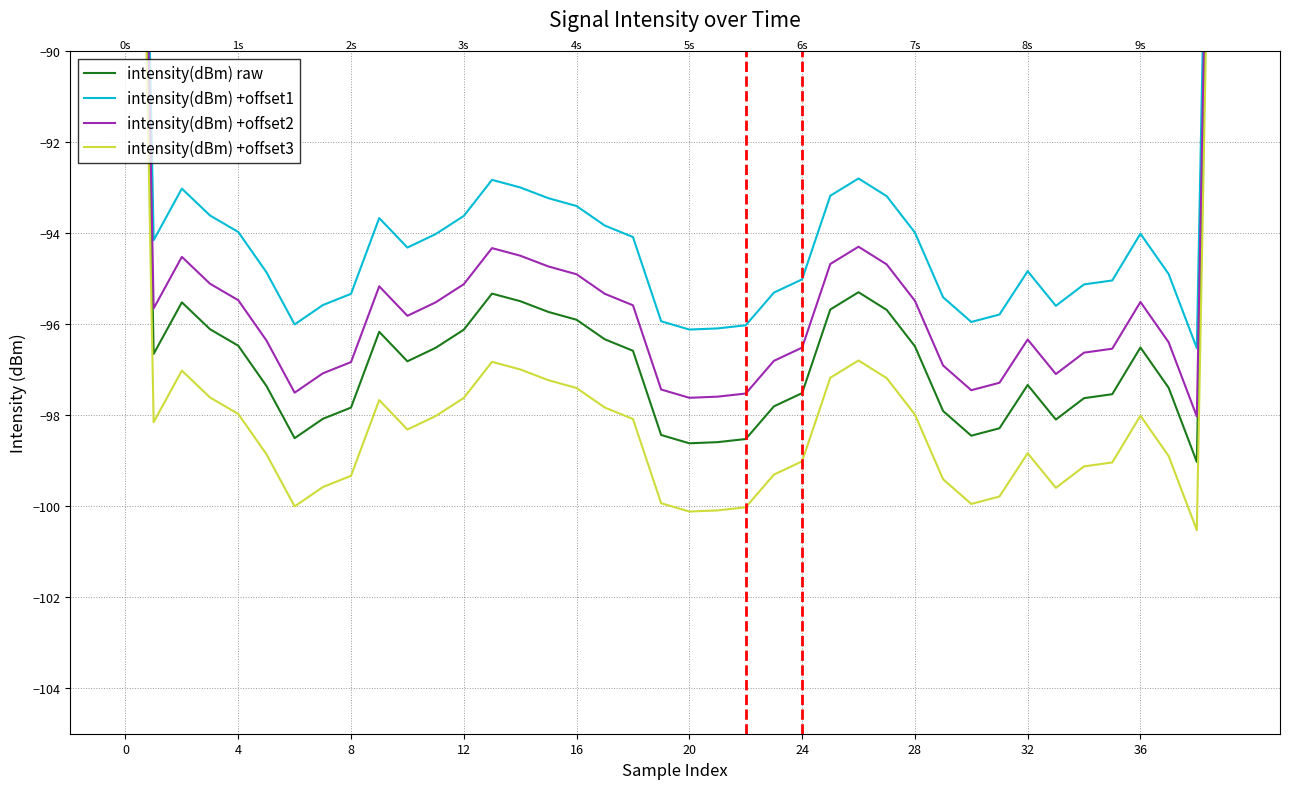

Between 24 and 12, which series saw the biggest shift?

intensity(dBm) raw